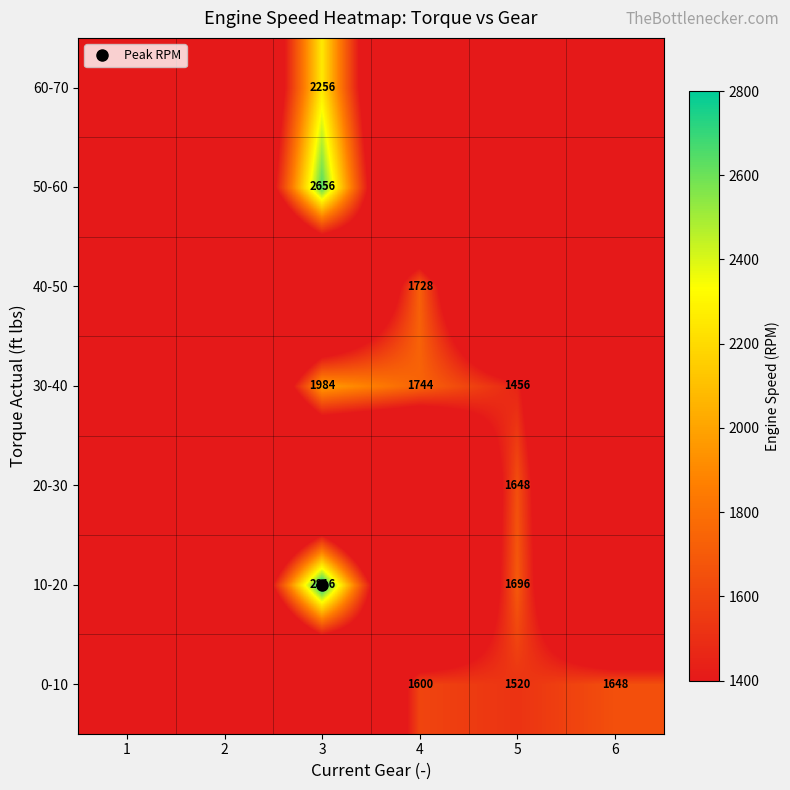

How many positive values does the 20-30 series have?

1